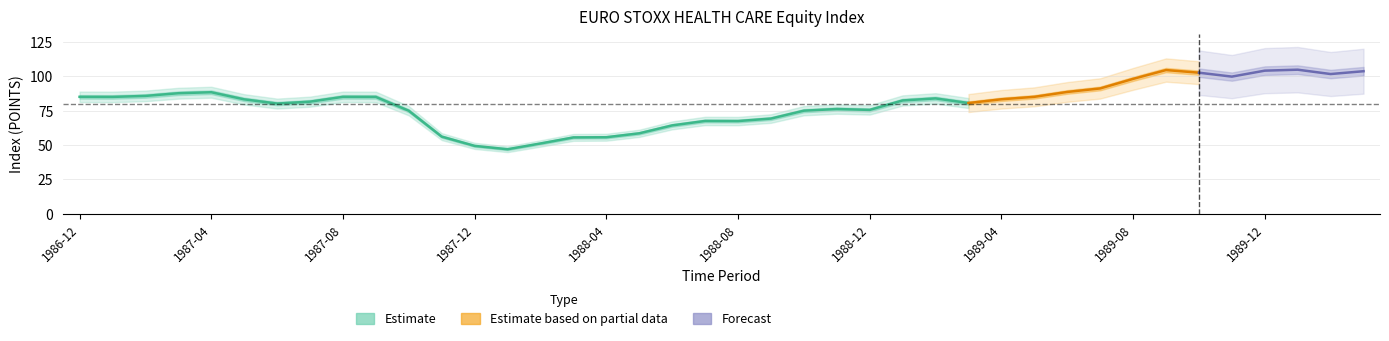

Does the chart display data point markers on the line(s)?

No